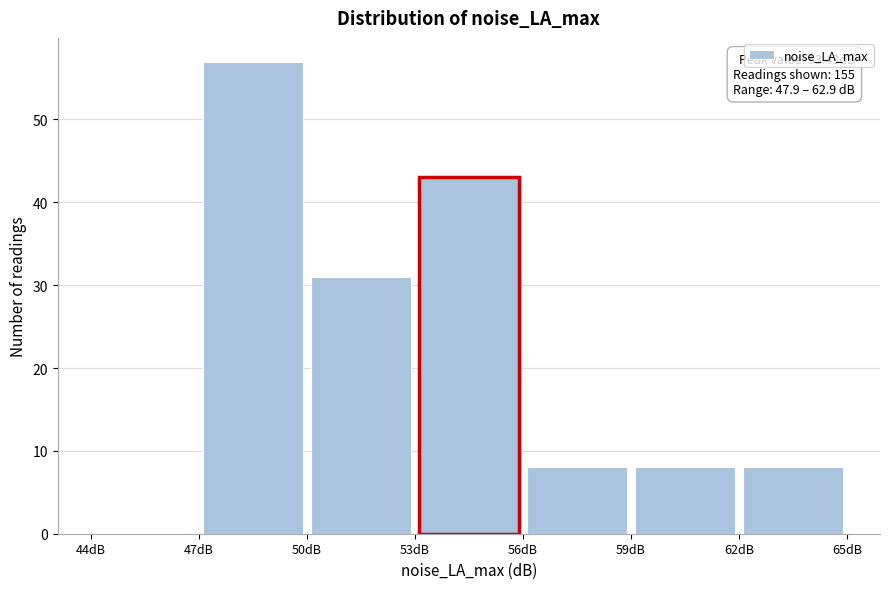

Over which range of the x-axis is the bar tallest?

47 to 50